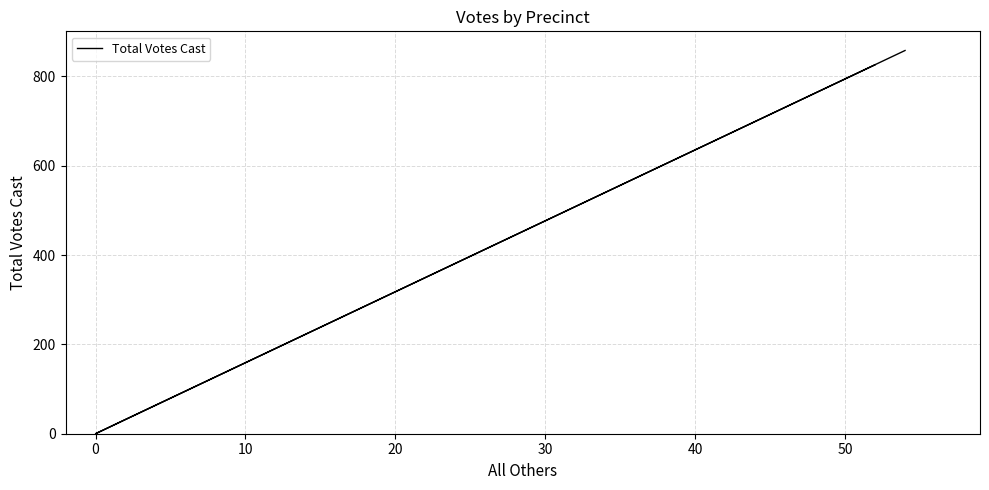

What is the difference between the second highest and minimum values?

826